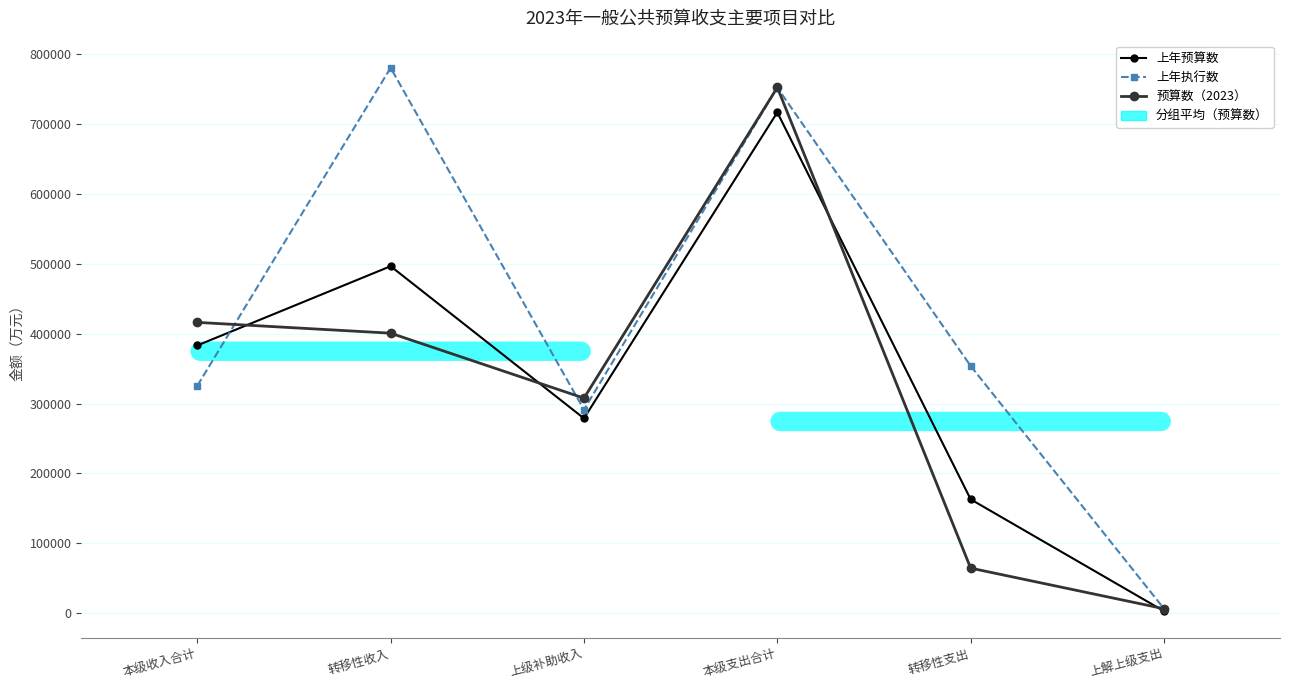

Rank the series at 本级收入合计 from highest to lowest value.

预算数（2023）, 上年预算数, 上年执行数